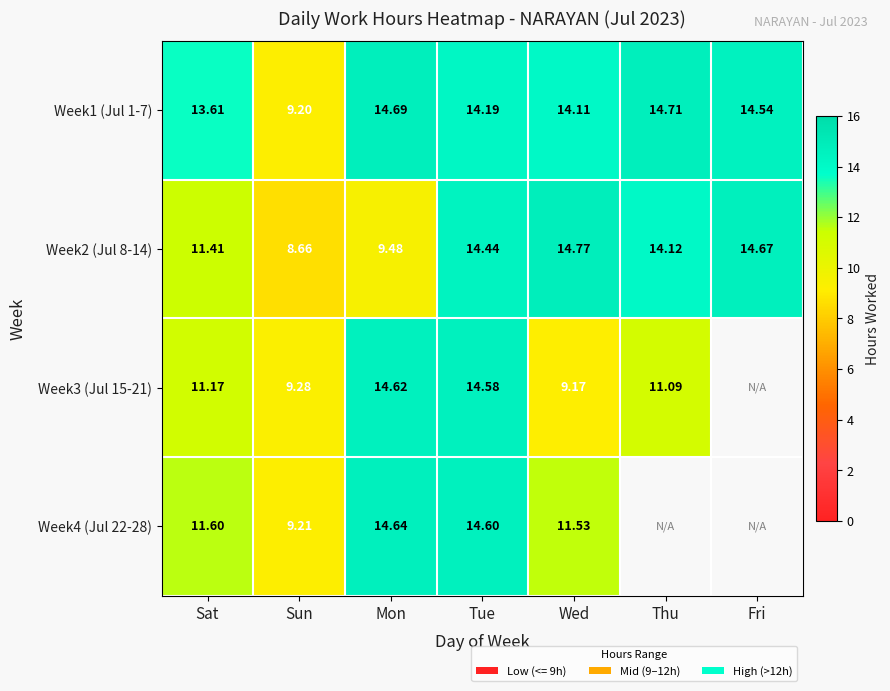

Between Mon and Sat, which is larger?

Mon